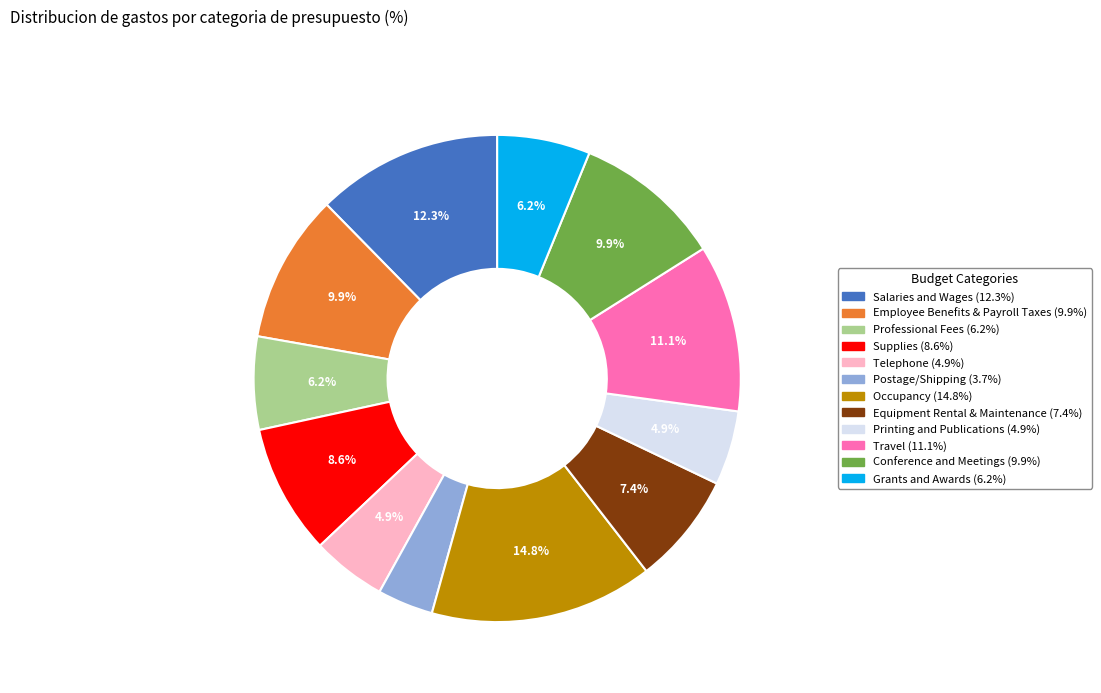

Does Occupancy account for over 50% of the chart?

No